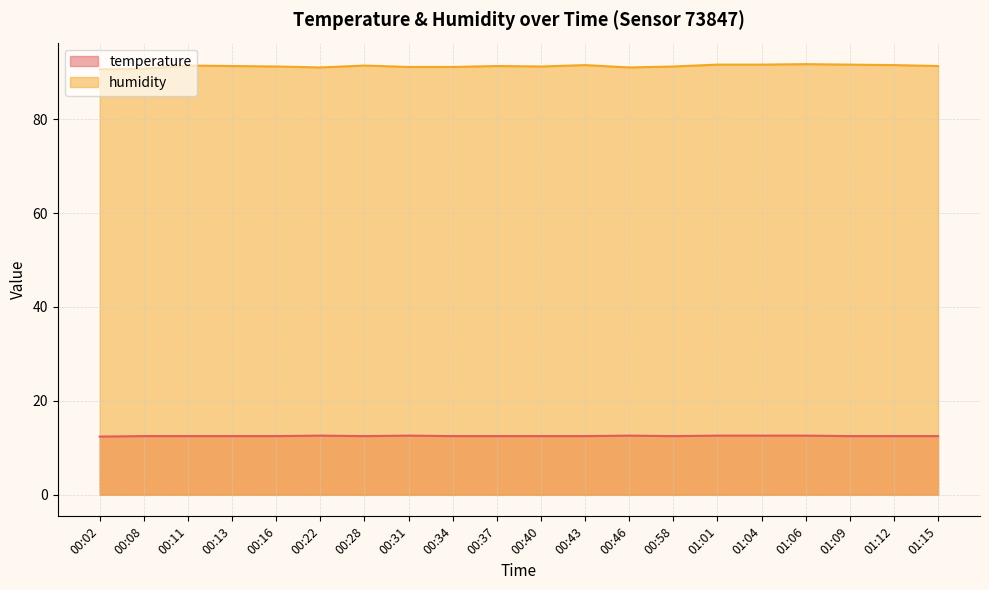

True or false: temperature and humidity cross at least once.

False